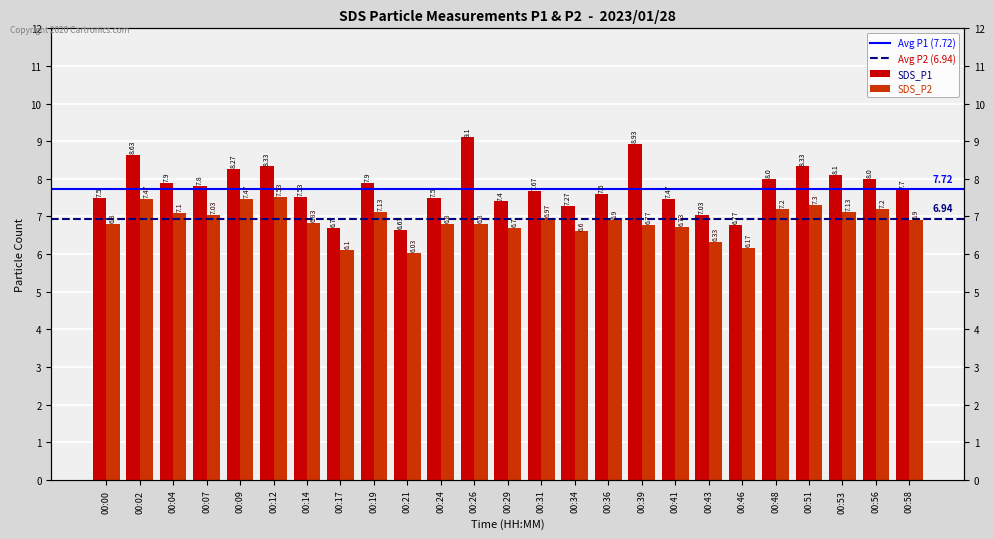

At which category does the chart reach its peak across all series?

00:26